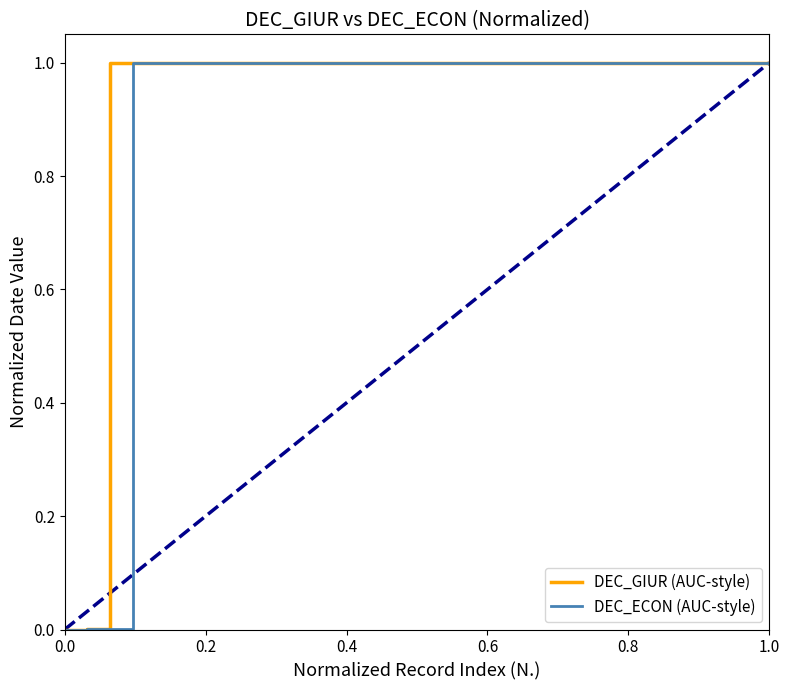

What are all the series names shown in the legend?

DEC_GIUR (AUC-style), DEC_ECON (AUC-style)